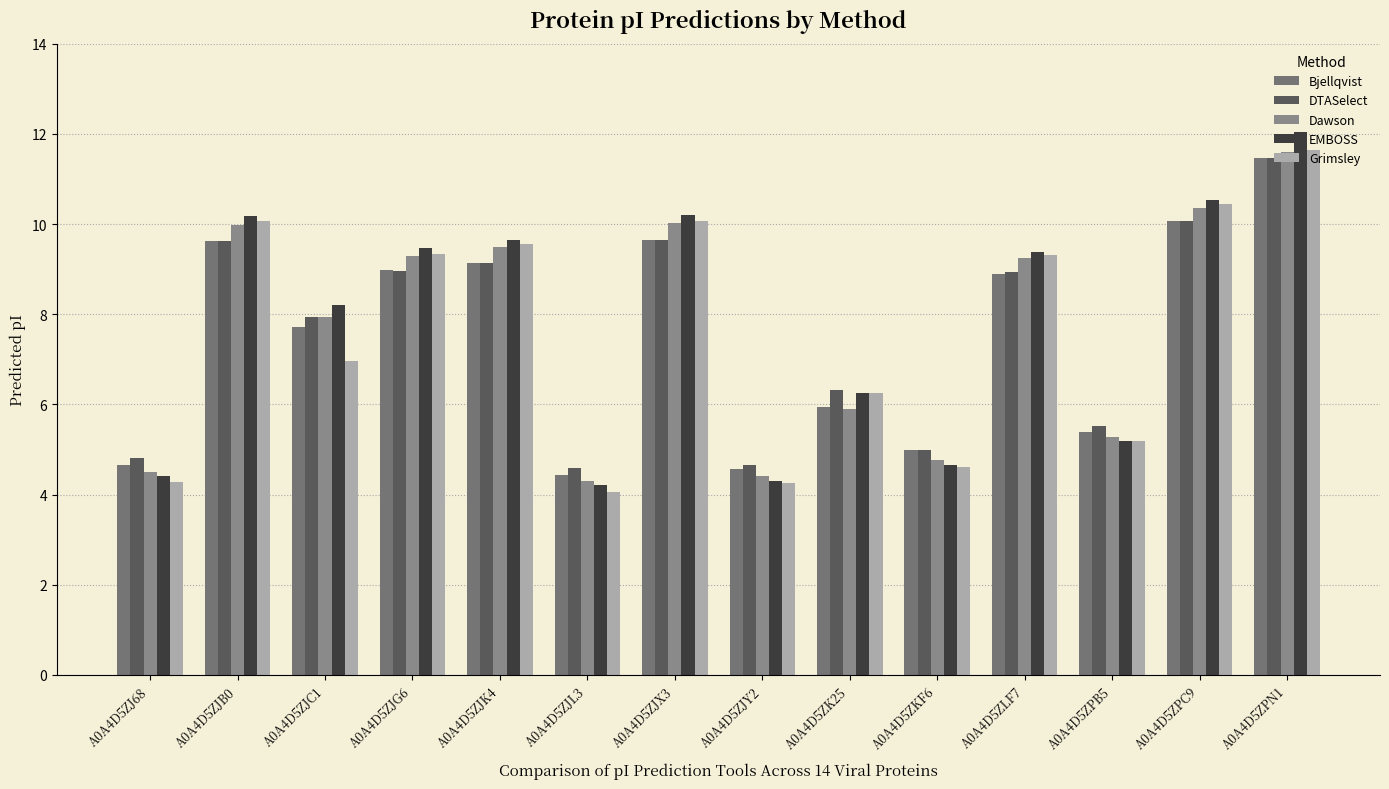

Is it true that Dawson equals 10.0 at A0A4D5ZJX3?

True